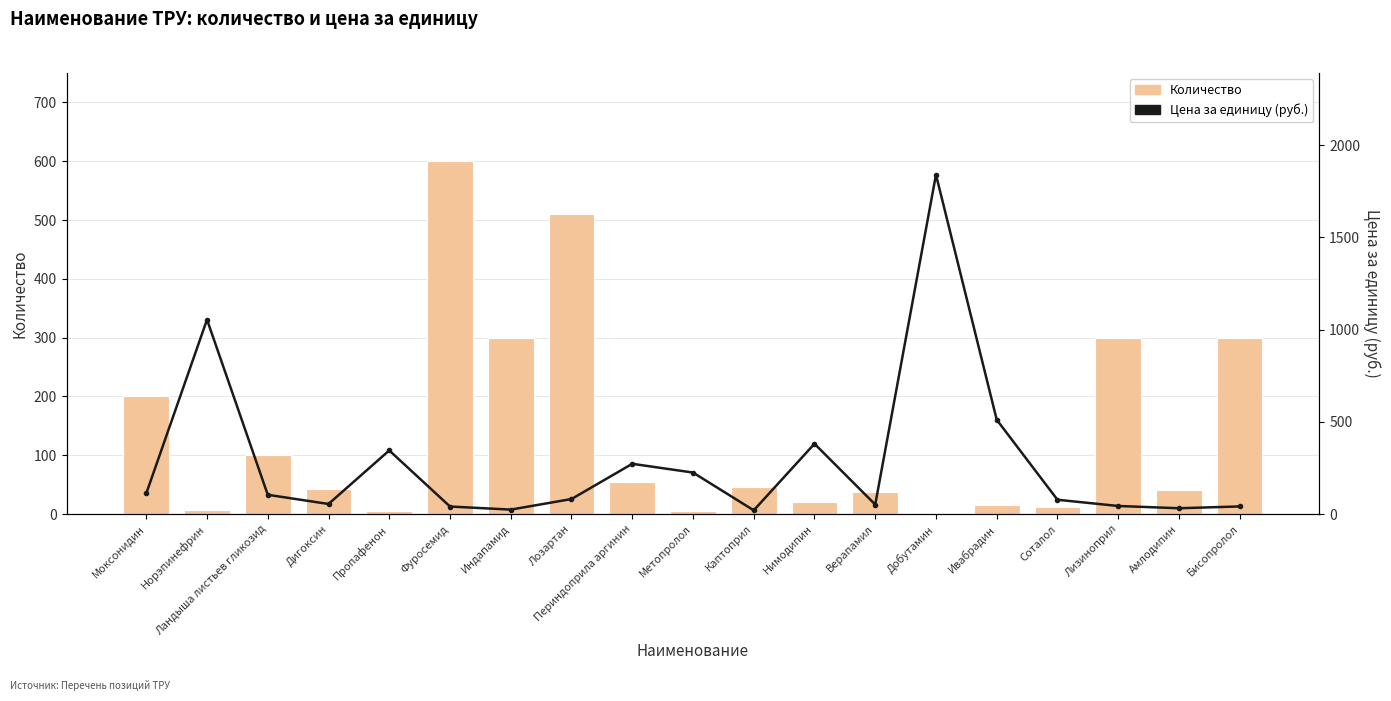

What is the difference between the highest and lowest values at Пропафенон?

339.5